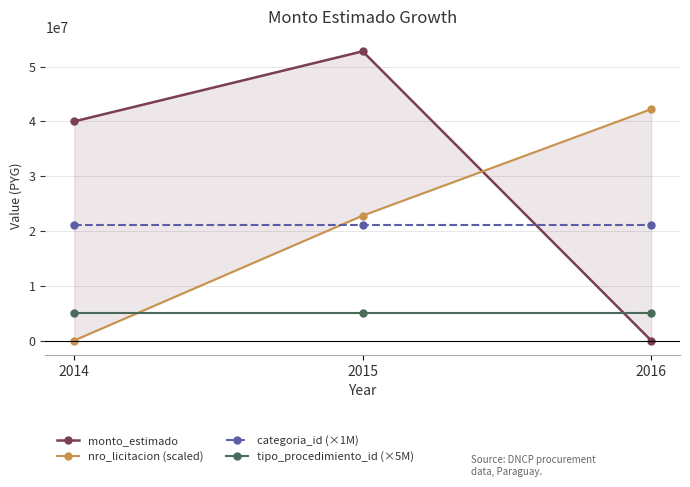

What is the sum of all monto_estimado values?

92800000.0